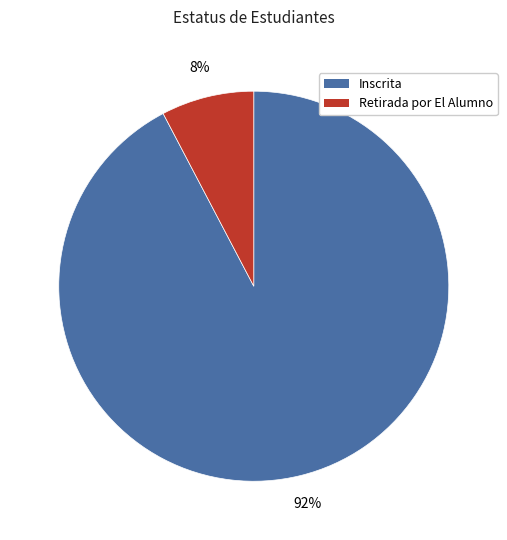

Is there any slice that represents more than half of the pie?

Yes